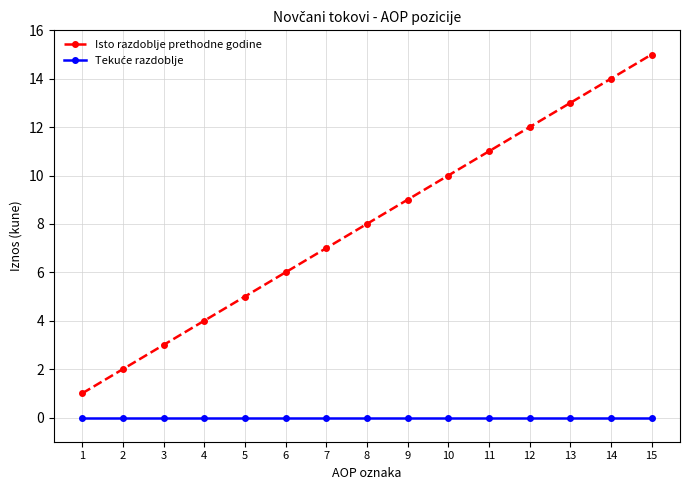

Which series has the widest spread of values?

Isto razdoblje prethodne godine